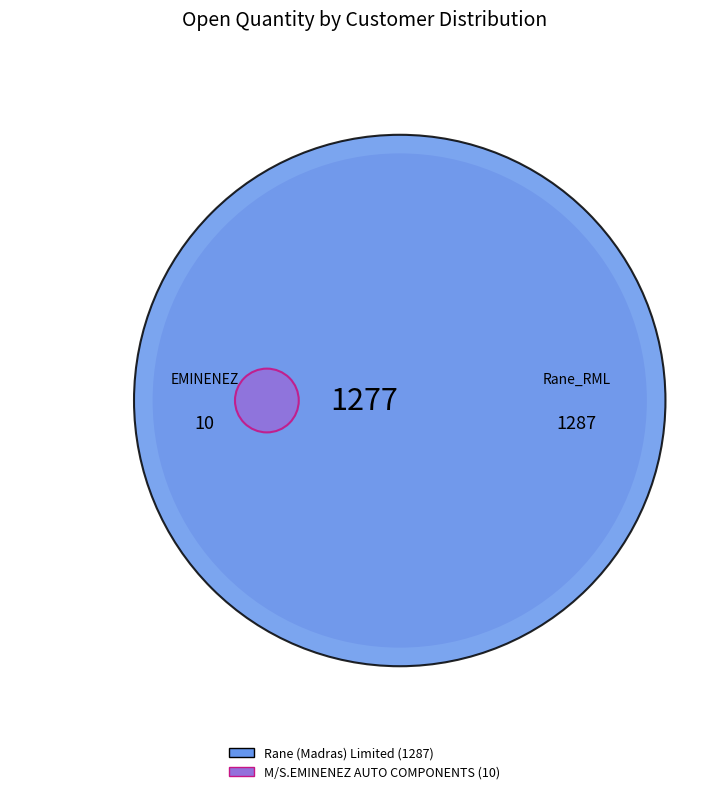

Which slice is the smallest?

M/S.EMINENEZ AUTO COMPONENTS